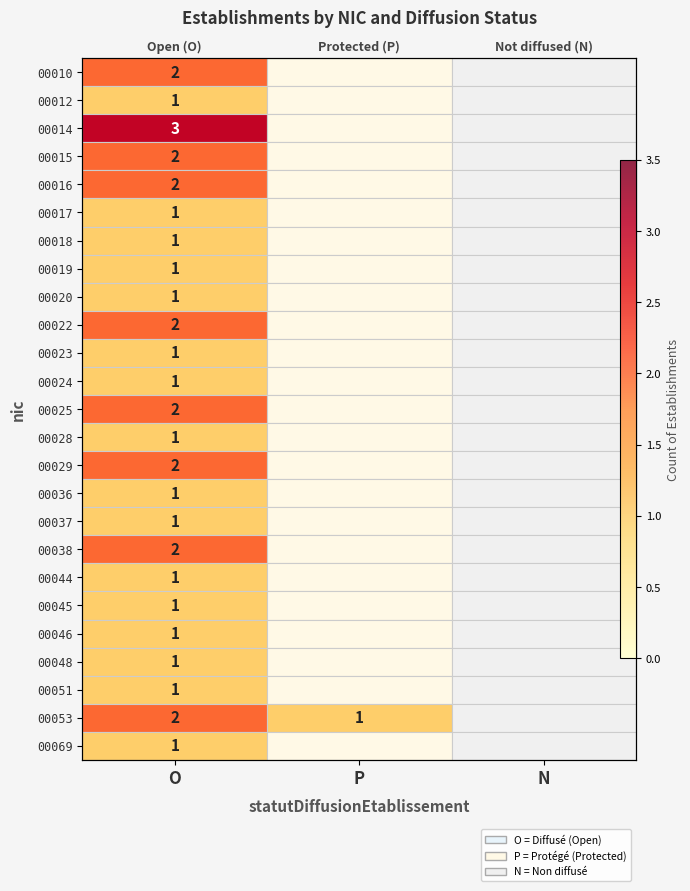

Is it true that 00053 equals 1.0 at O?

False